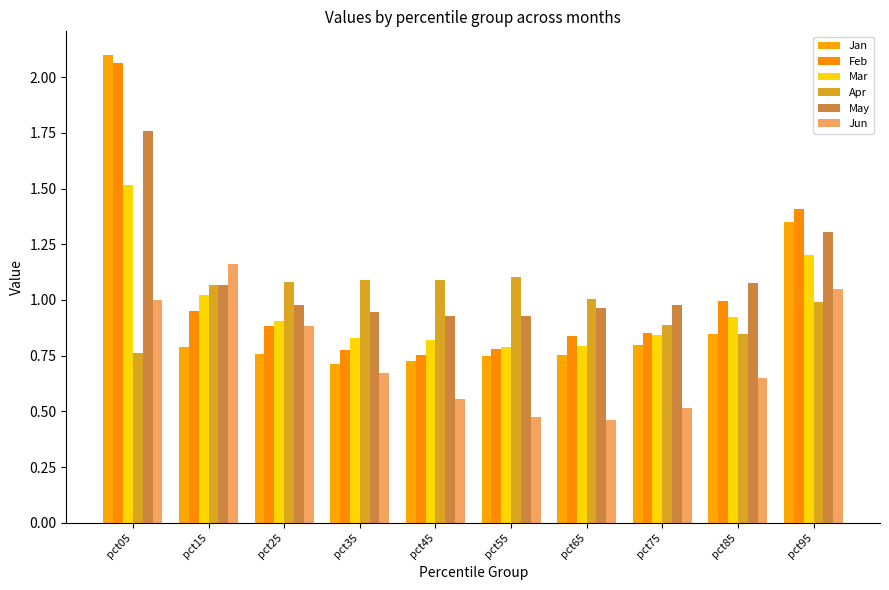

Which category has the lowest value across all series?

pct65